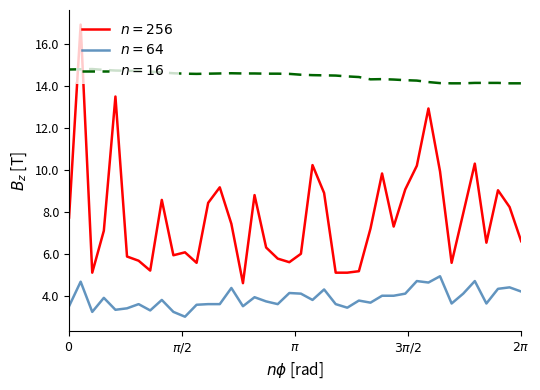

What is the greatest value displayed?

16.9